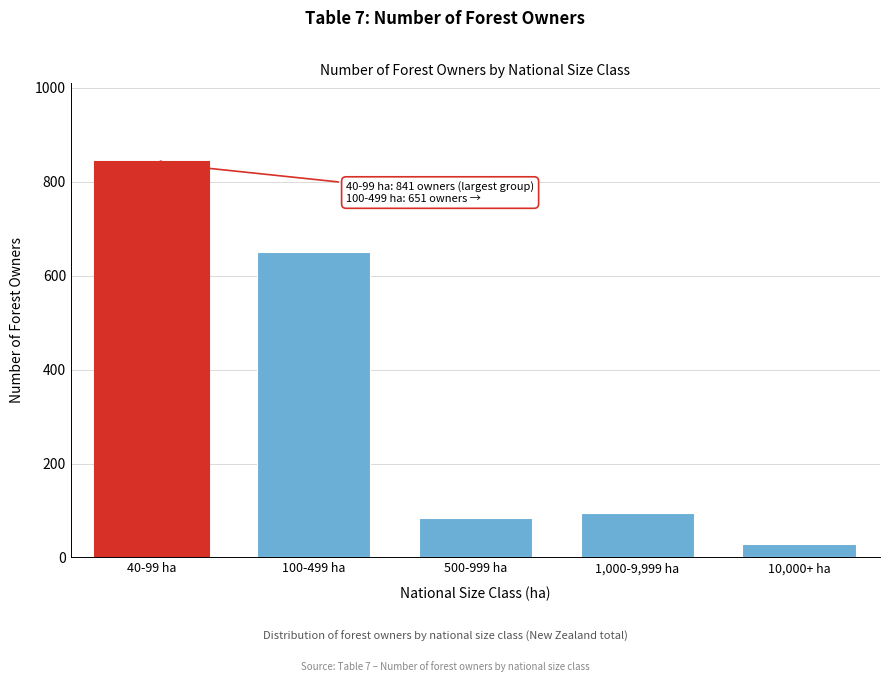

Reading left to right, extract all data points from this chart.

841	651	85	94	28